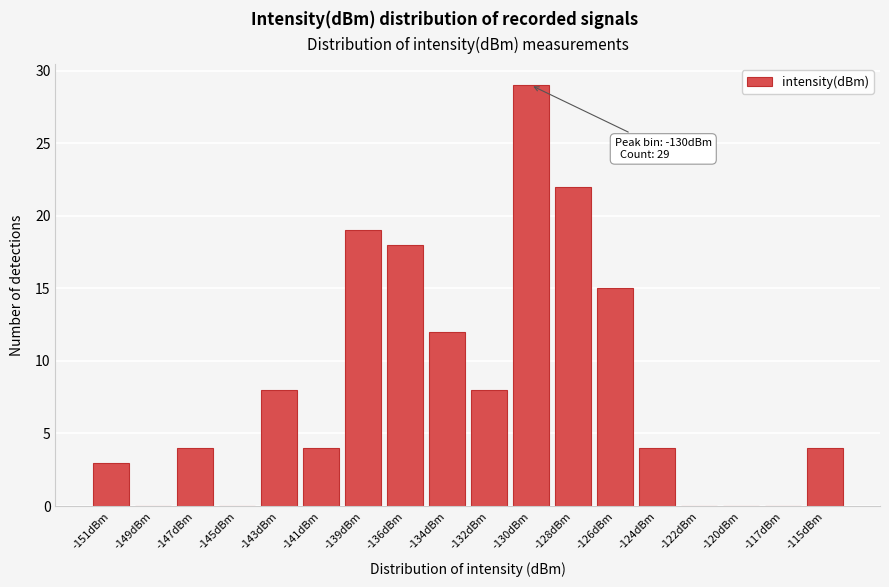

Reading left to right, transcribe all the data shown in this chart.

-151dBm=3	-149dBm=0	-147dBm=4	-145dBm=0	-143dBm=8	-141dBm=4	-139dBm=19	-136dBm=18	-134dBm=12	-132dBm=8	-130dBm=29	-128dBm=22	-126dBm=15	-124dBm=4	-122dBm=0	-120dBm=0	-117dBm=0	-115dBm=4